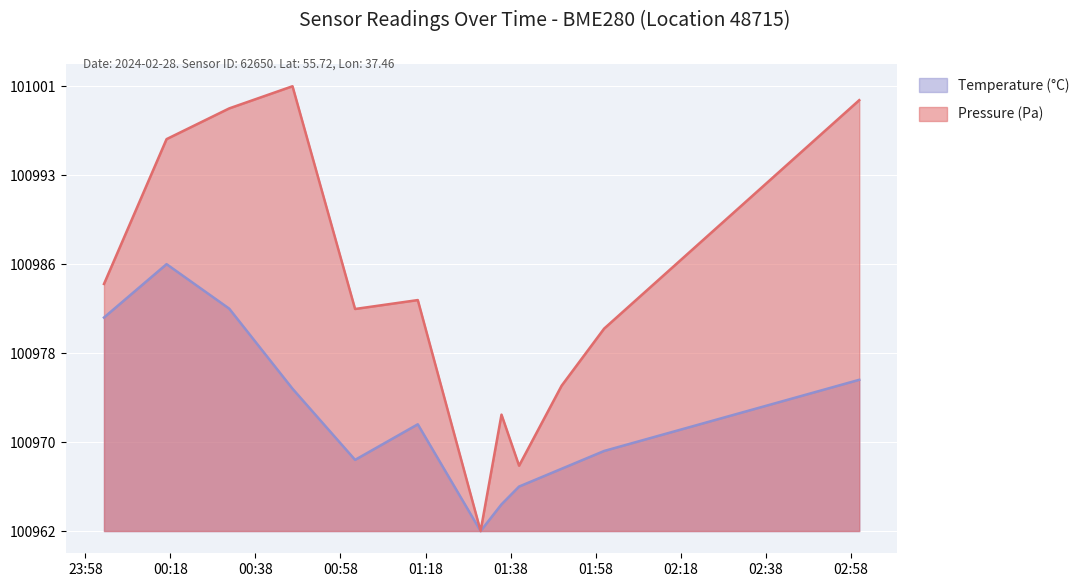

Which category has the lowest value across all series?

01:31